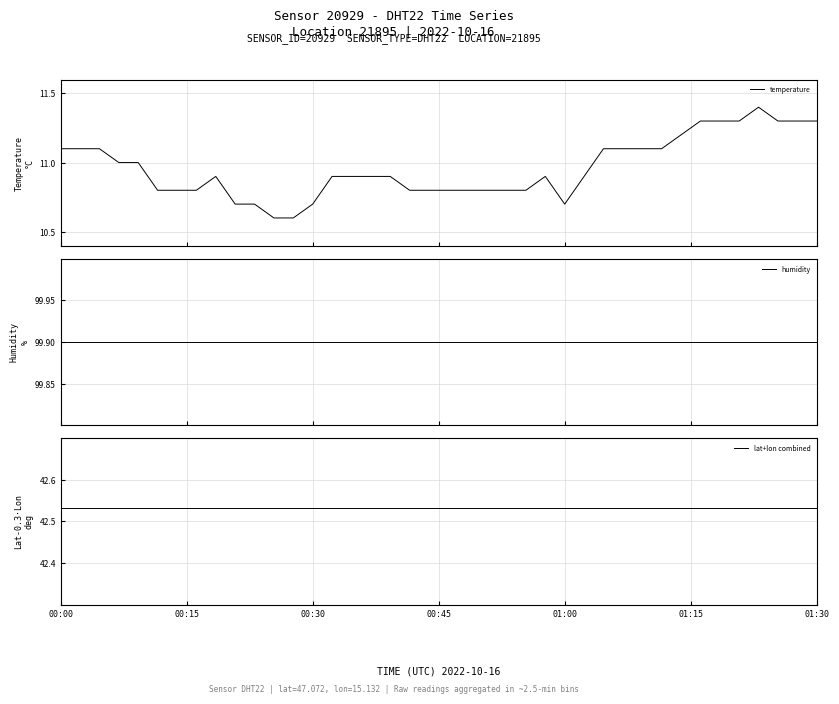

What is the highest value of the temperature series?

11.4